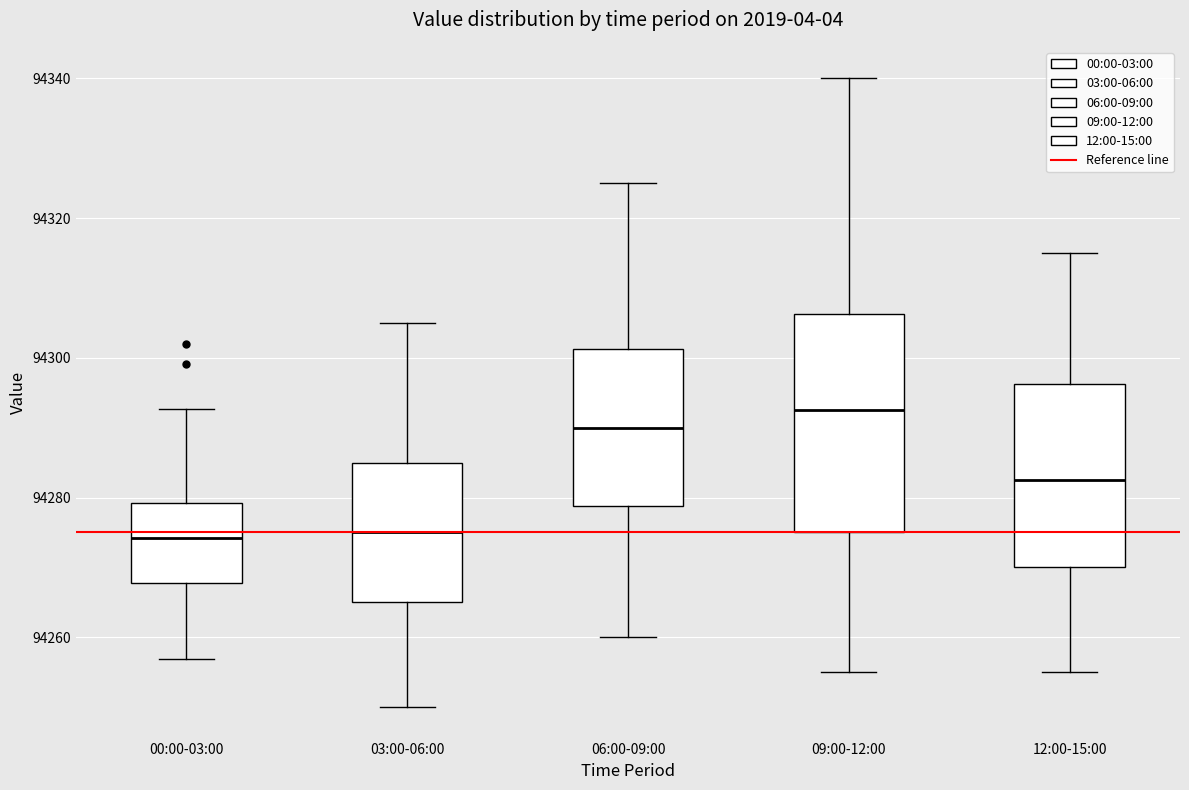

Comparing the boxes themselves (not the whiskers), which one is the tallest?

09:00-12:00